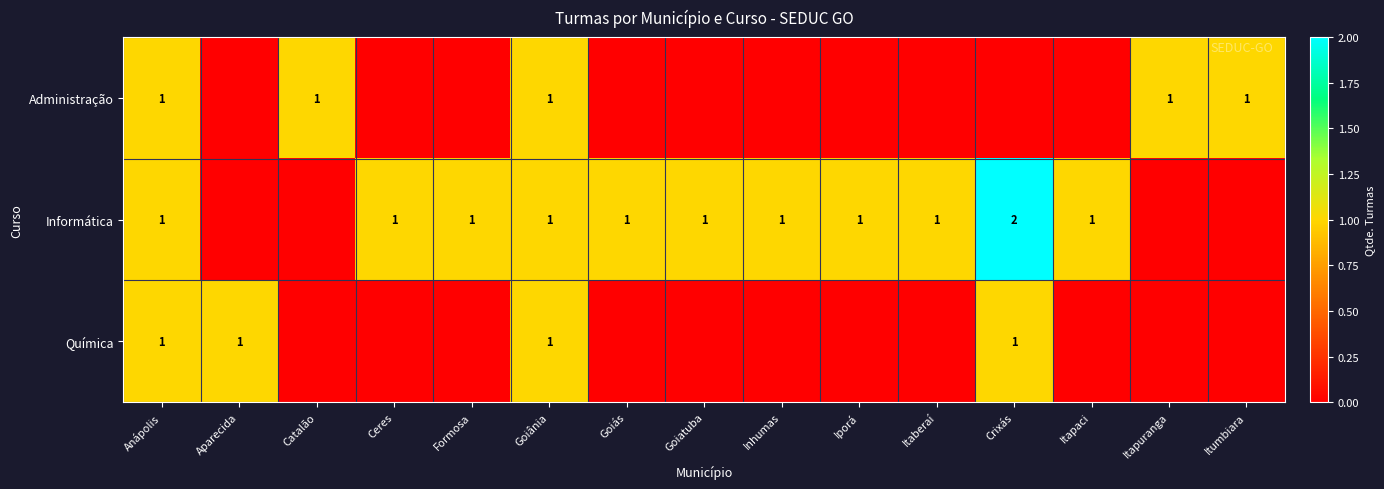

What is the total value across all series at Anápolis?

3